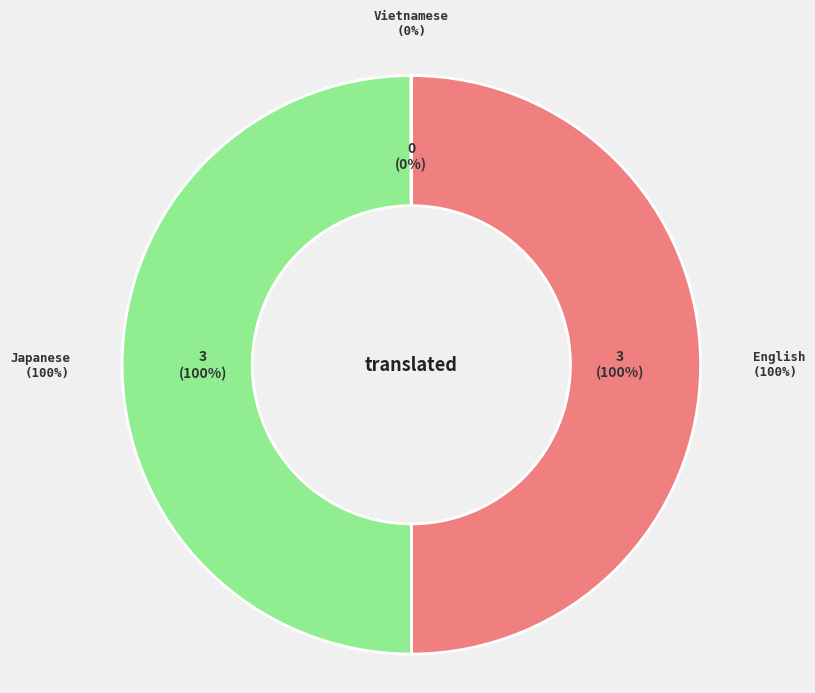

Combined, do English and Vietnamese account for over 50%?

No